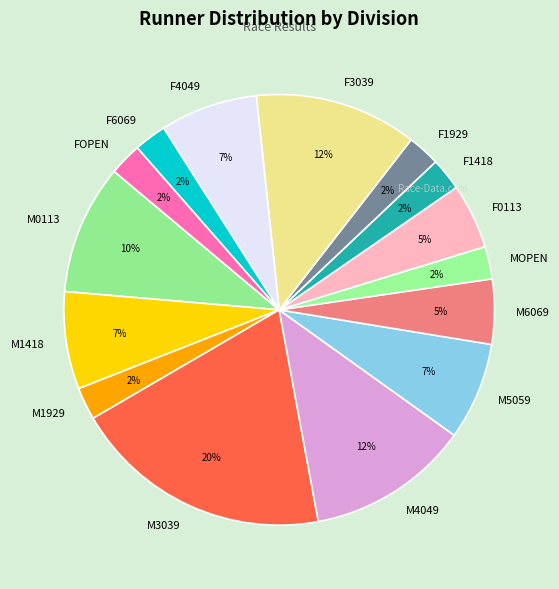

Do F0113 and M3039 together represent more than half of the pie?

No